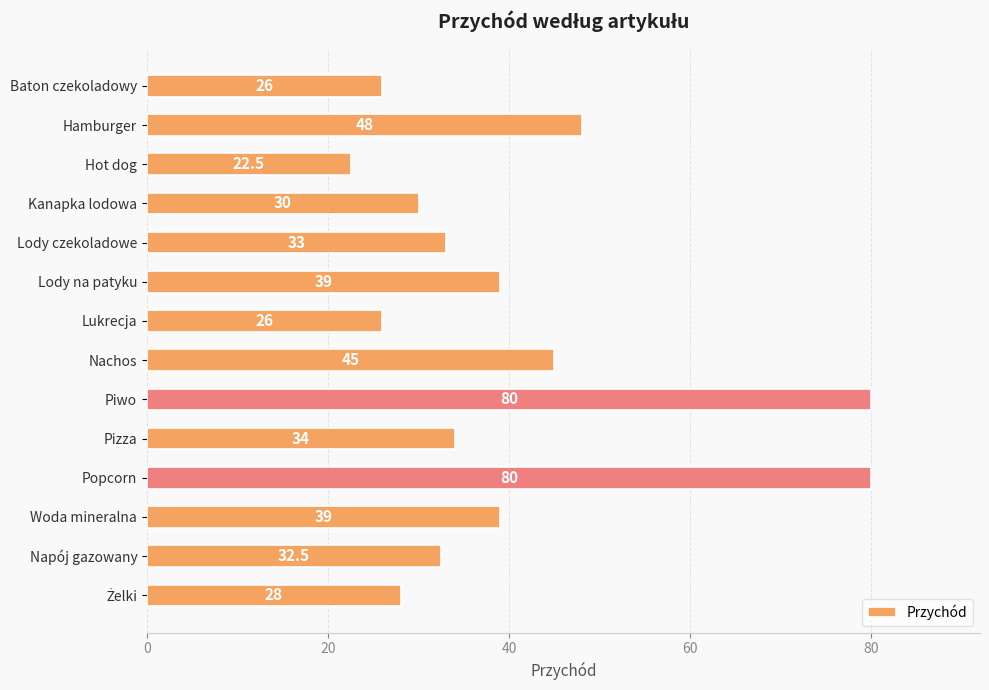

Where is the data nearest to the value 51?

Hamburger